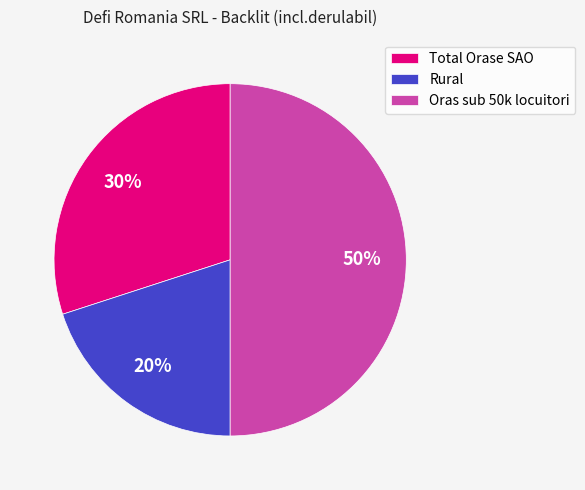

Combined, do Rural and Oras sub 50k locuitori account for over 50%?

Yes